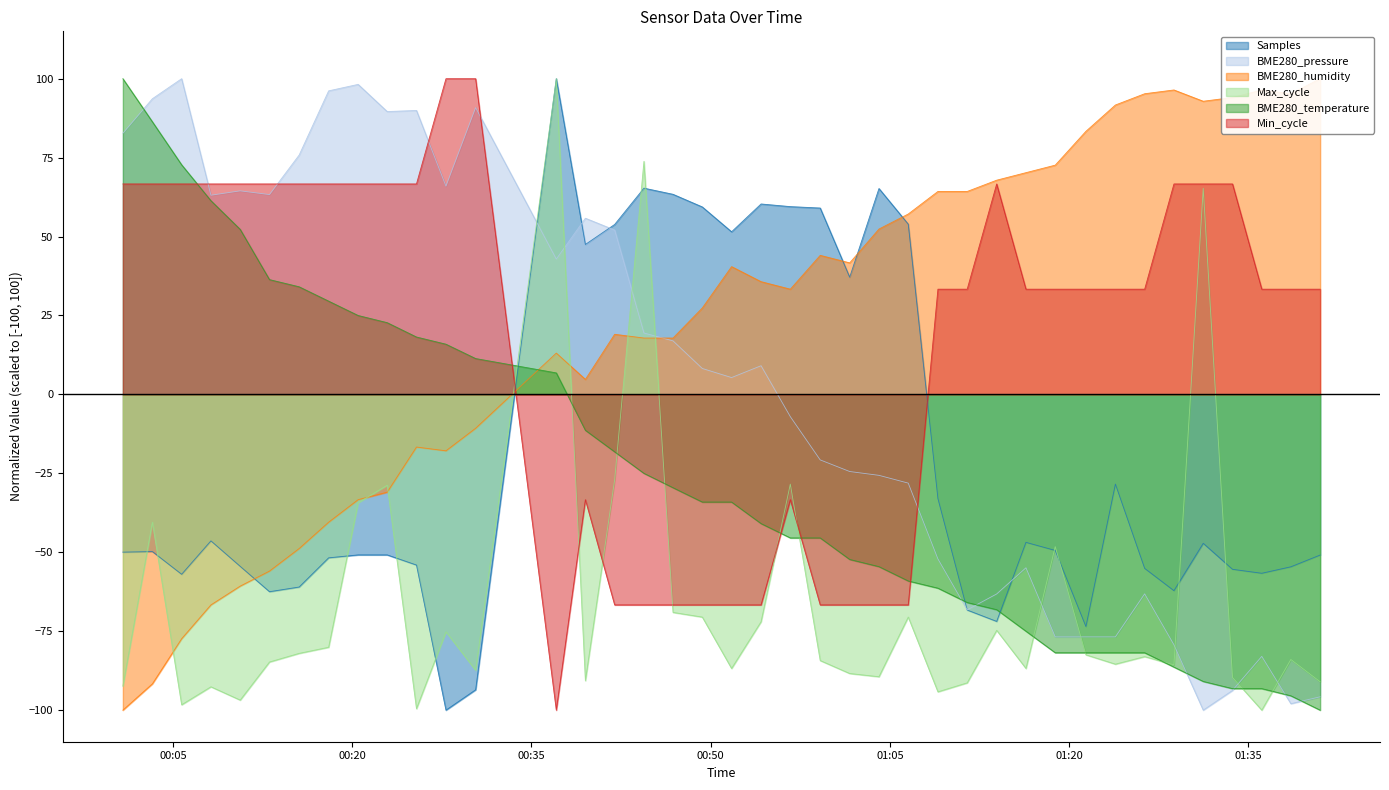

Which series ends up on top after the final intersection of BME280_humidity and Max_cycle?

BME280_humidity